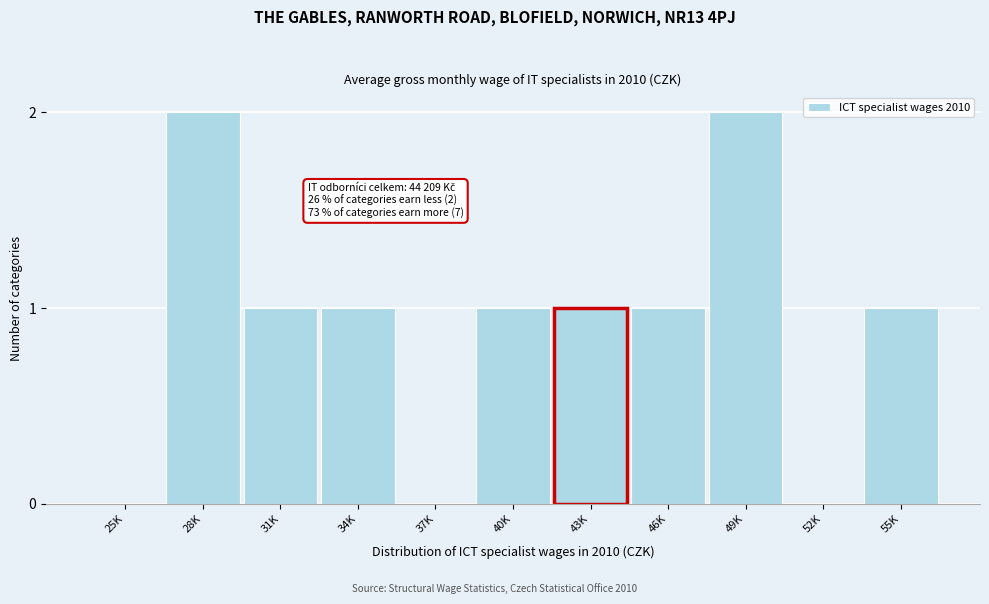

Reading left to right, extract all data points from this chart.

25K=0	28K=2	31K=1	34K=1	37K=0	40K=1	43K=1	46K=1	49K=2	52K=0	55K=1